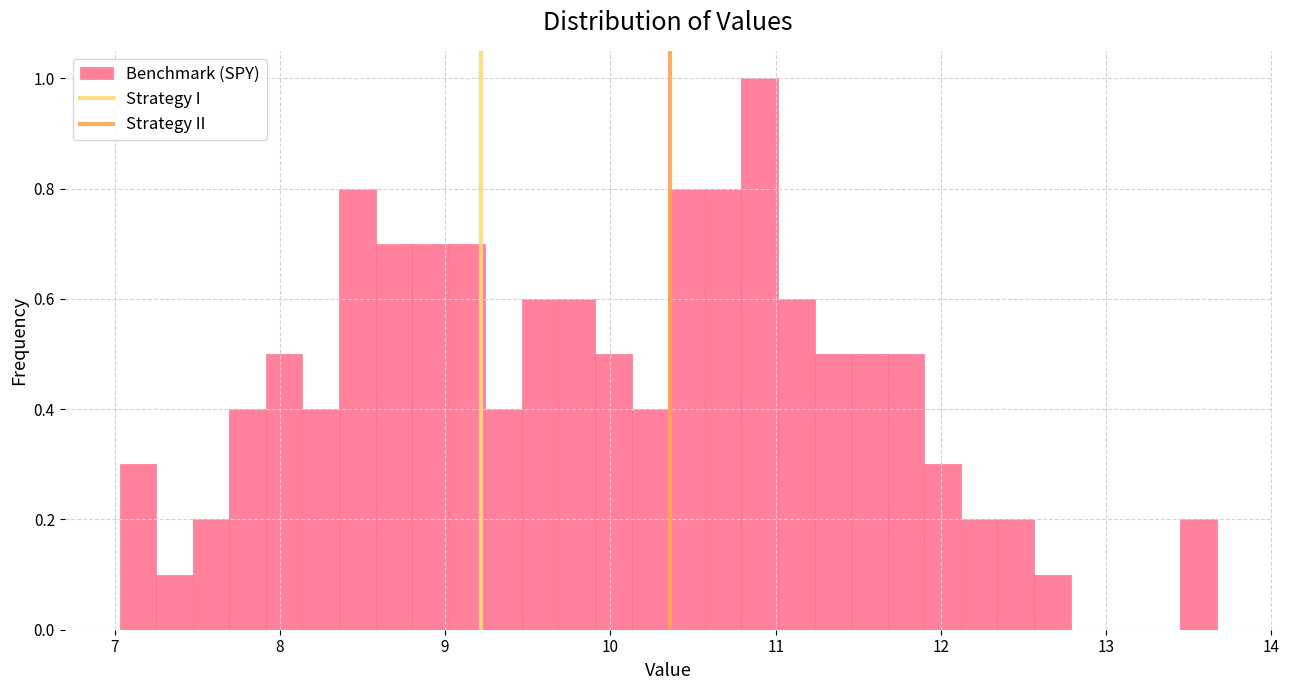

Read against the x-axis, roughly where is the centre of the tallest bar?

10.9